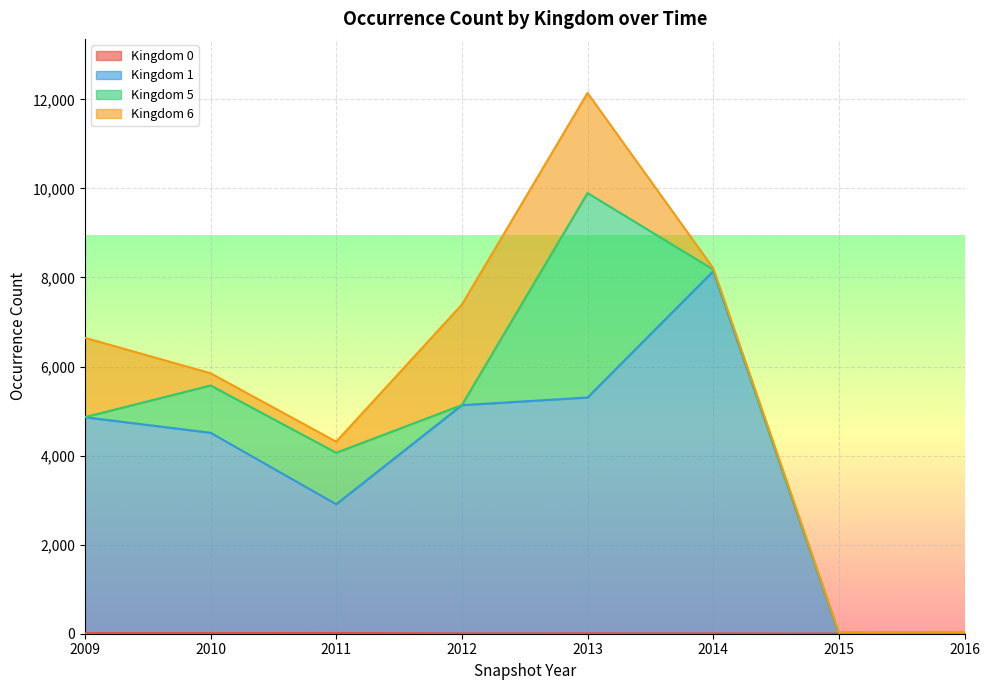

Does the chart display data point markers on the line(s)?

No